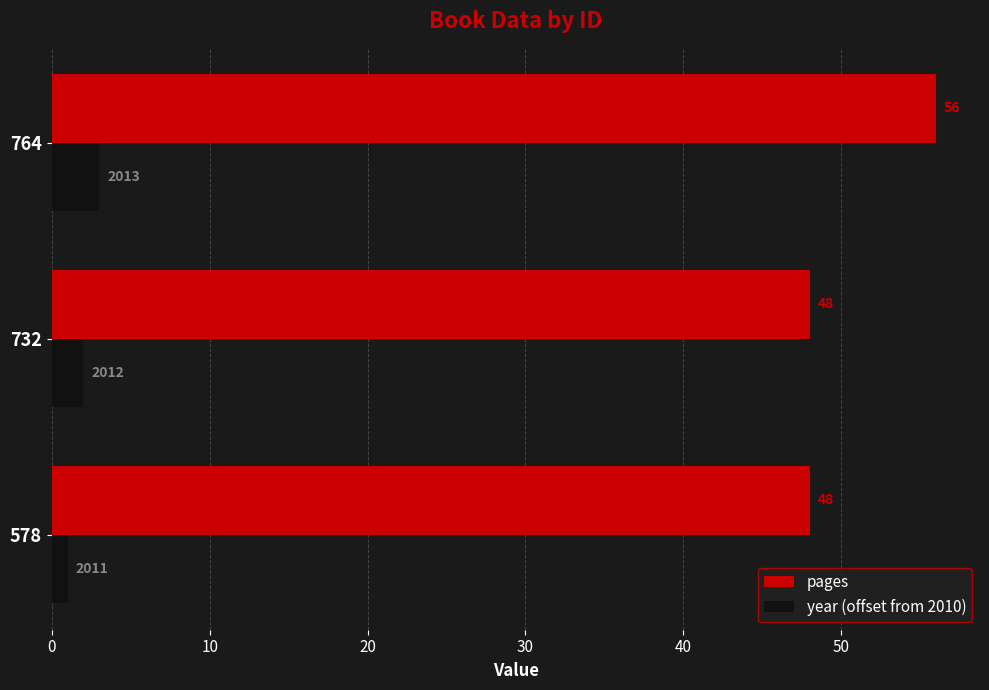

What is the difference between the highest and lowest values at 732?

46